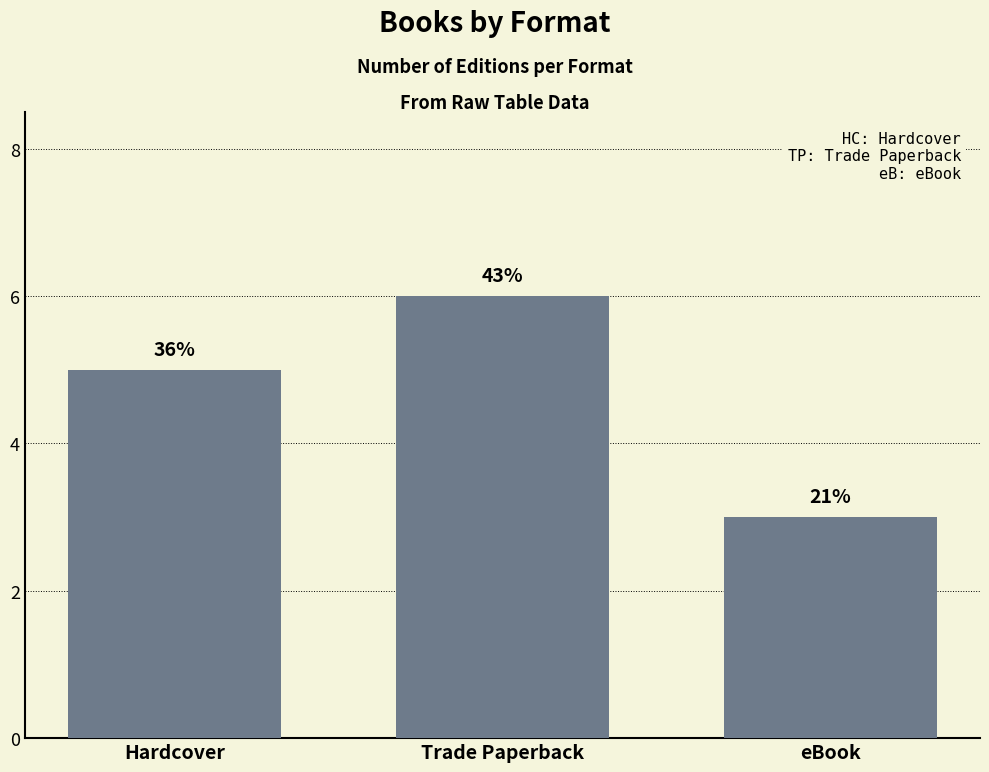

Are the bars horizontal?

No